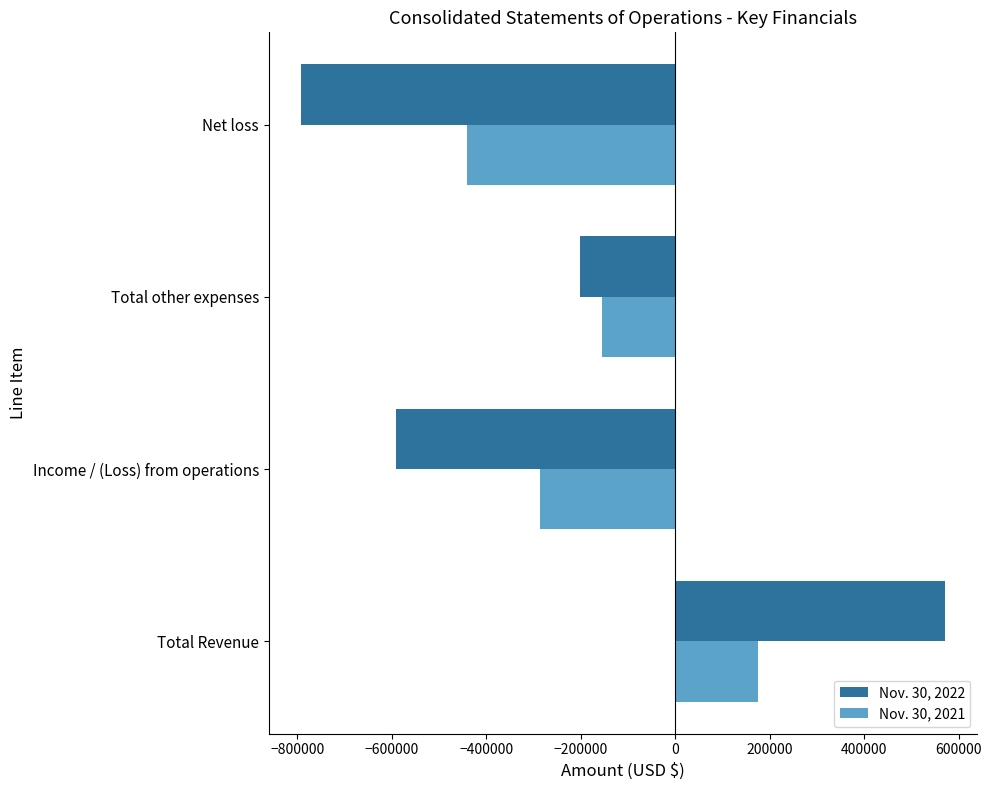

List the series in order of their overall mean, lowest first.

Nov. 30, 2022, Nov. 30, 2021